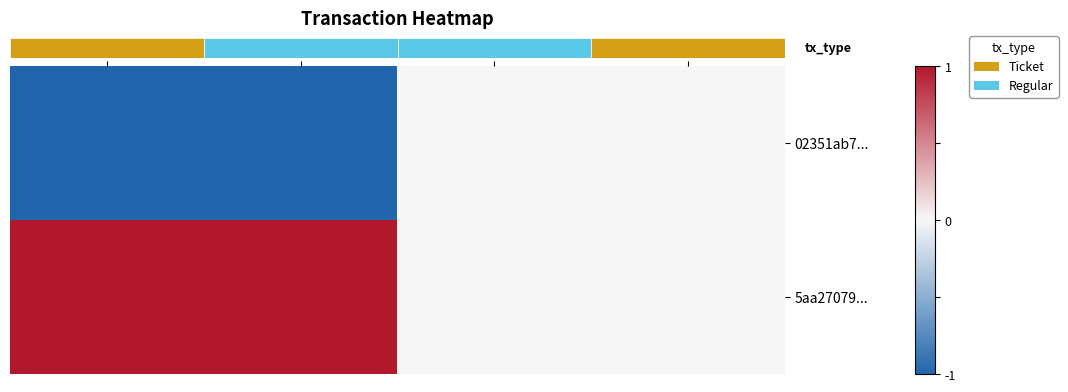

Rank the series by their maximum value, from lowest to highest.

02351ab7..., 5aa27079...